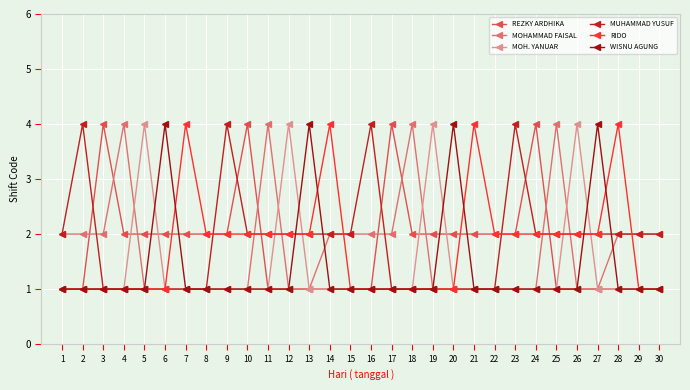

Is this an area chart (filled region under the line)?

No